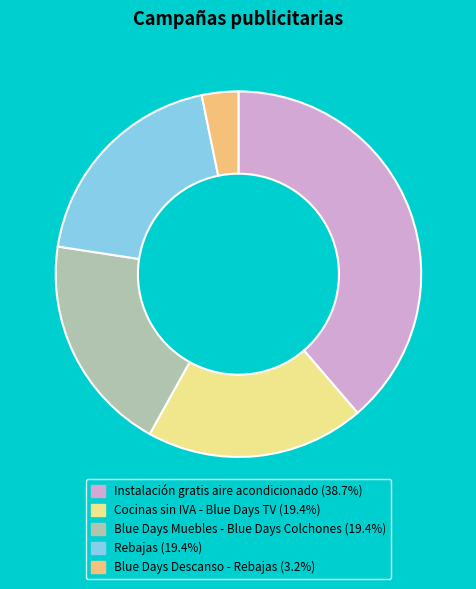

Do Rebajas (19.4%) and Blue Days Descanso - Rebajas (3.2%) together represent more than half of the pie?

No